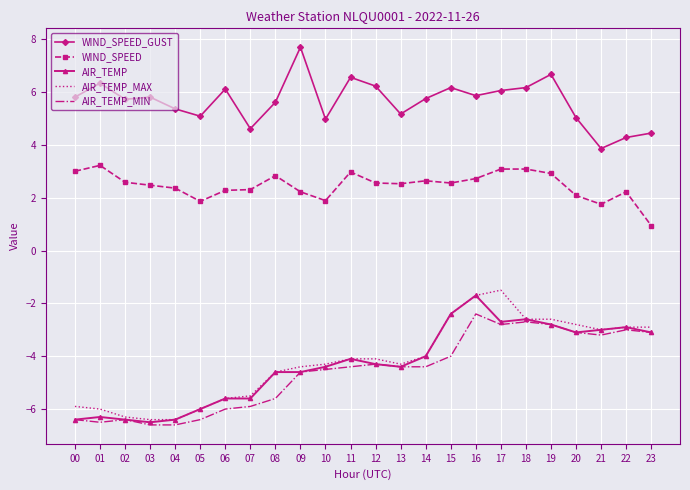

What is the greatest value displayed?

7.7